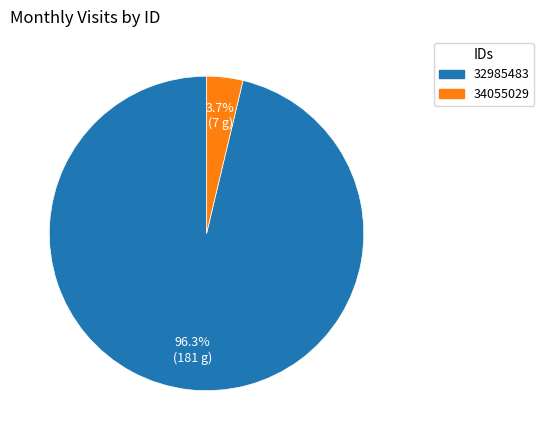

Rank the categories by value from lowest to highest.

34055029, 32985483